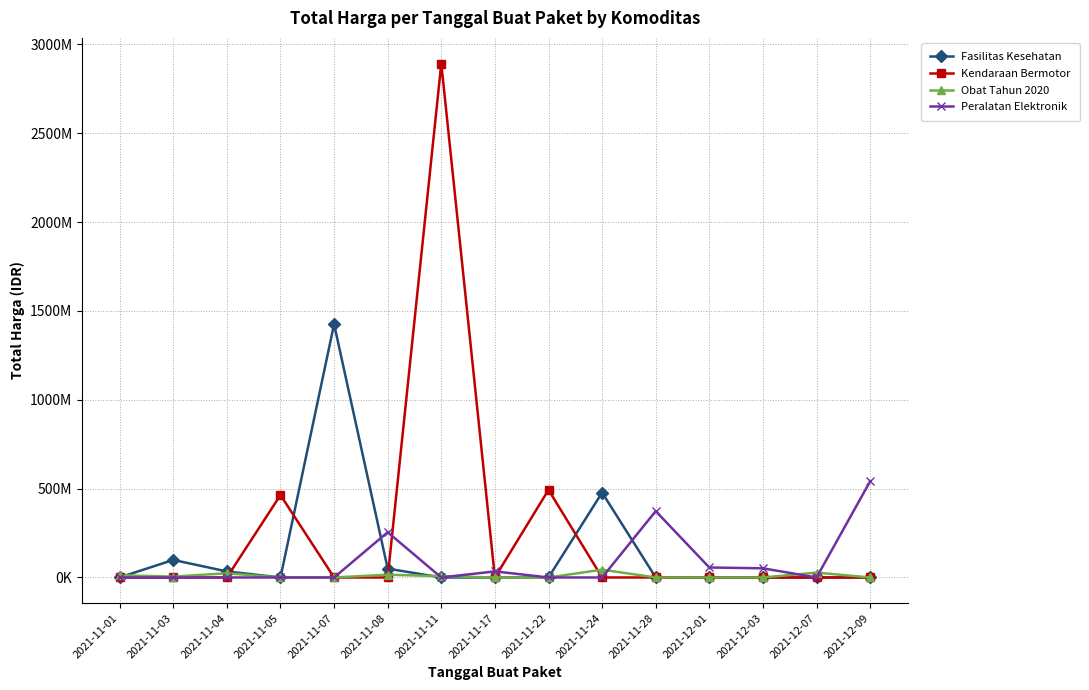

What is the label of the 6th point from the left?

2021-11-08